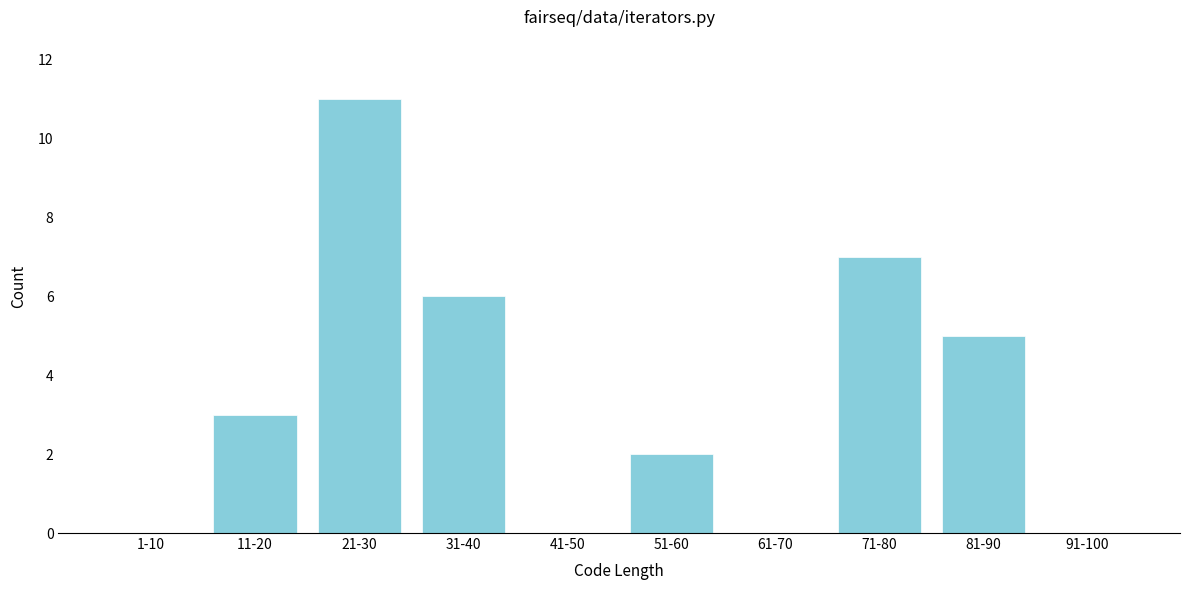

Reading left to right, what are all the values shown in this chart?

1-10=0	11-20=3	21-30=11	31-40=6	41-50=0	51-60=2	61-70=0	71-80=7	81-90=5	91-100=0